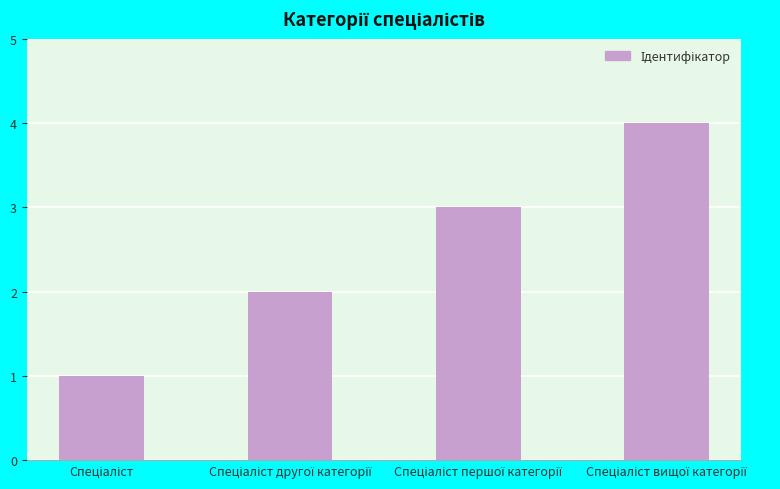

What is the difference between the maximum and minimum values?

3